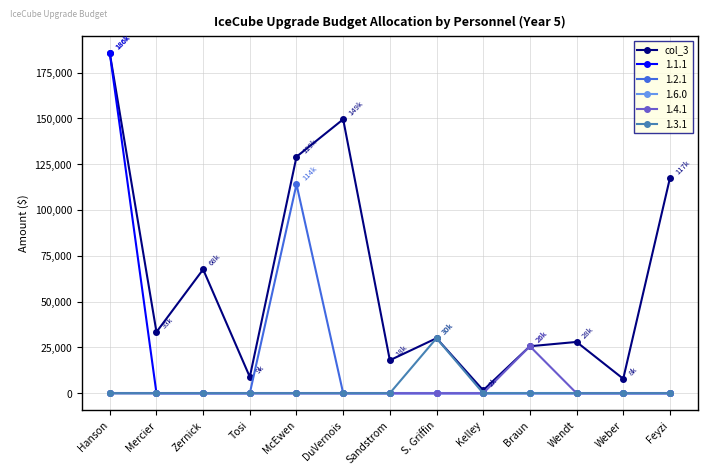

Where is the first local maximum for col_3?

Zernick